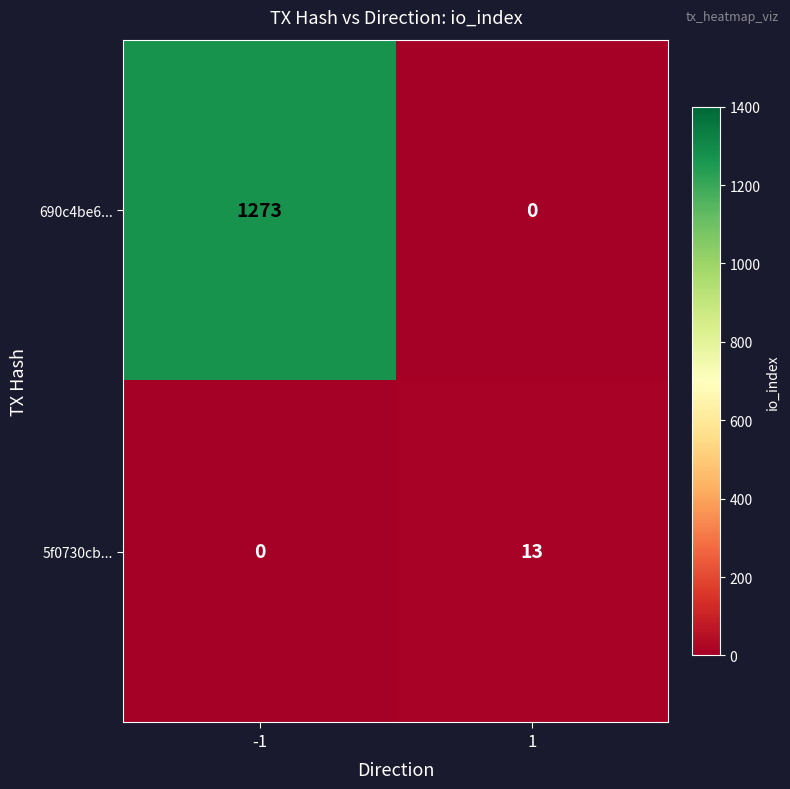

What value does the 690c4be6... series have at -1?

1273